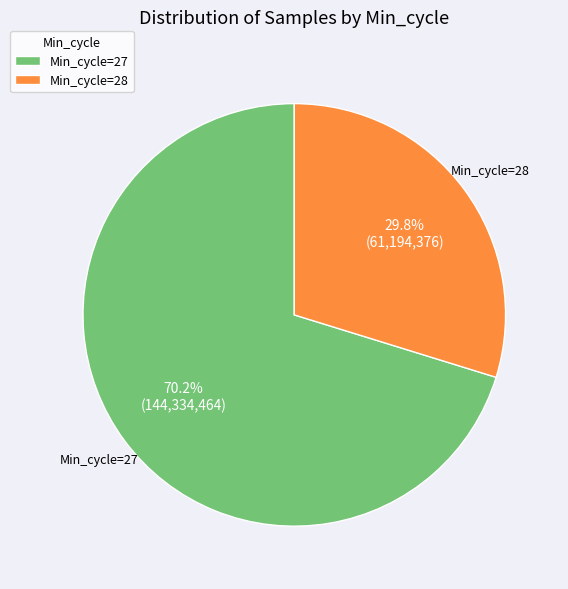

Count the number of slices in the pie.

2